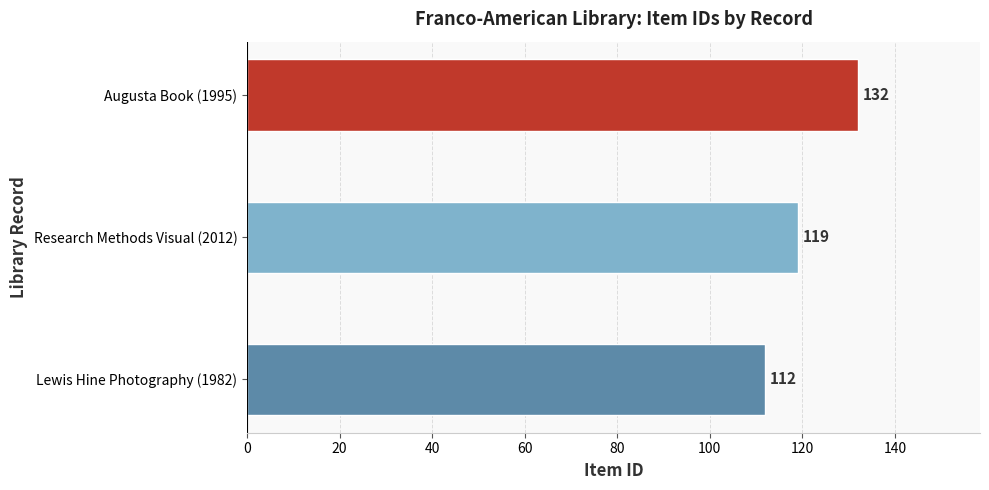

Rank the categories by value from lowest to highest.

Lewis Hine Photography (1982), Research Methods Visual (2012), Augusta Book (1995)